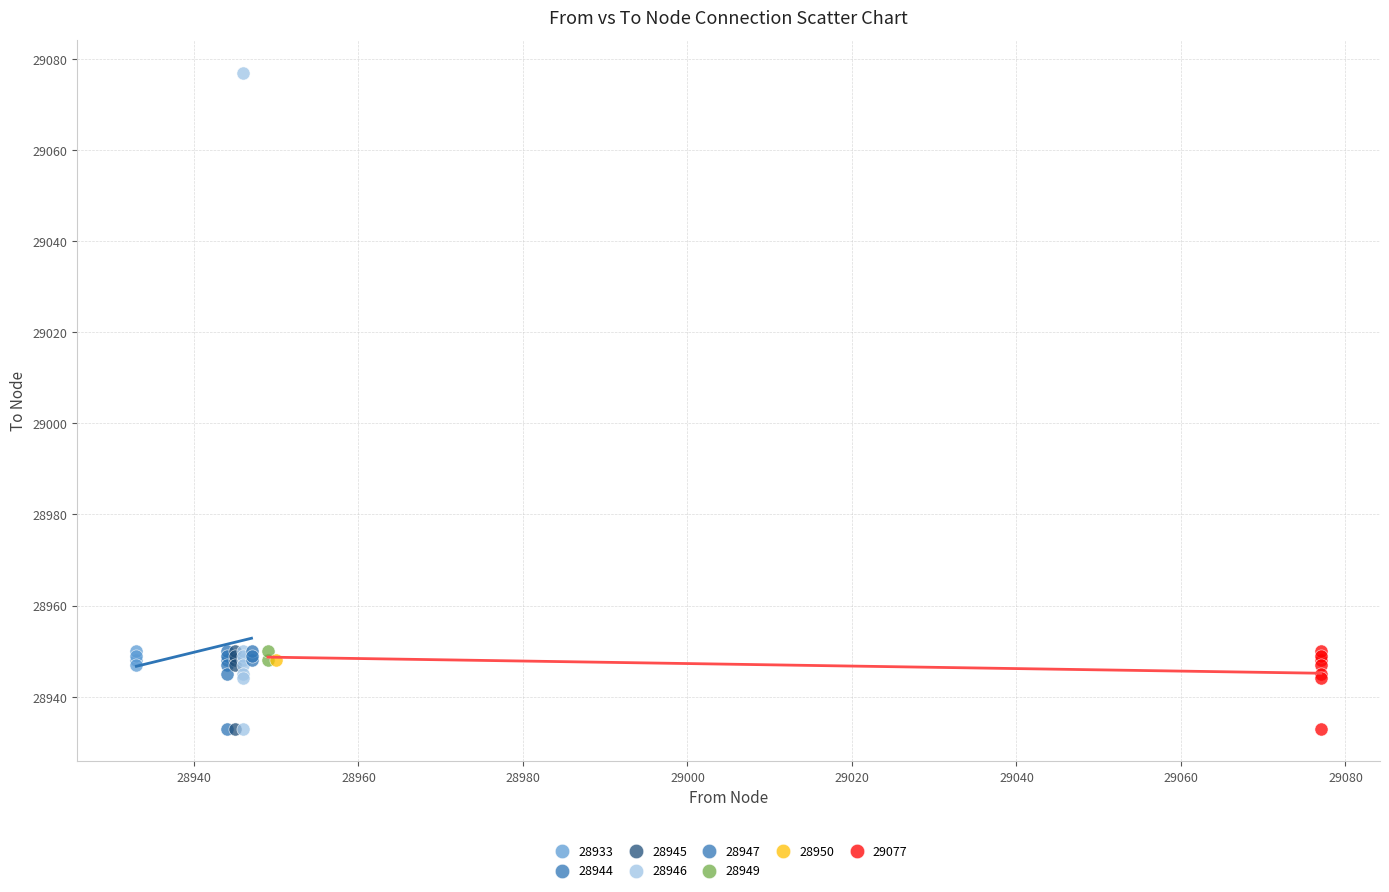

What are all the series names shown in the legend?

28933, 28944, 28945, 28946, 28947, 28949, 28950, 29077